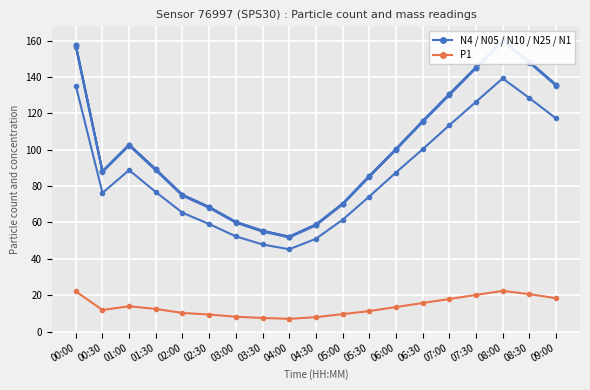

True or false: N4 has a value of 26.5 at 06:30.

False